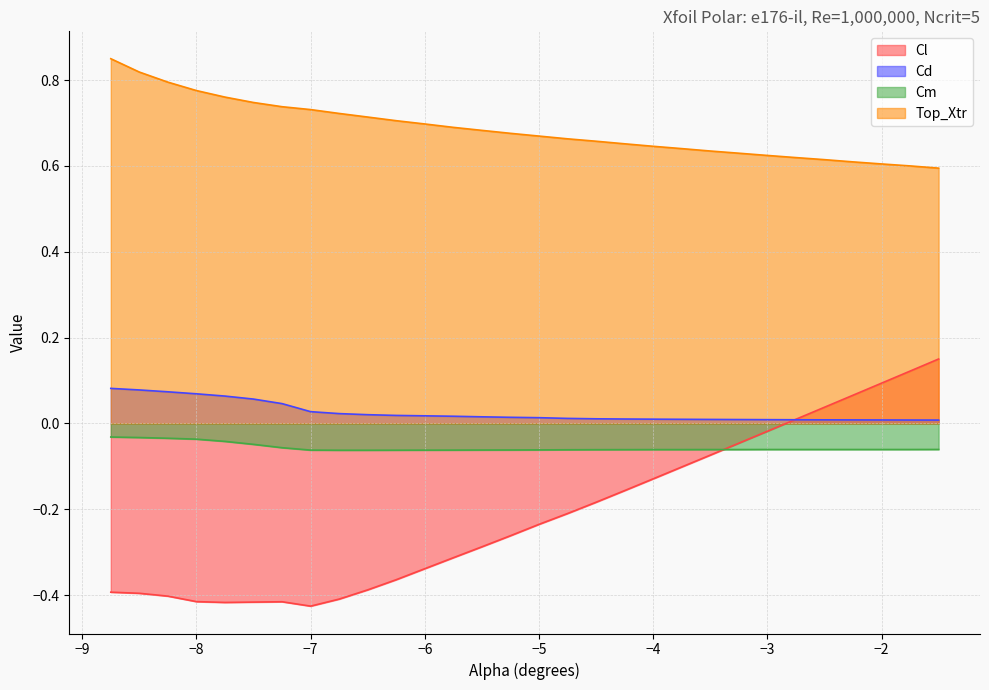

What is the sum of the Cm values at -7.5 and -2.0?

-0.1